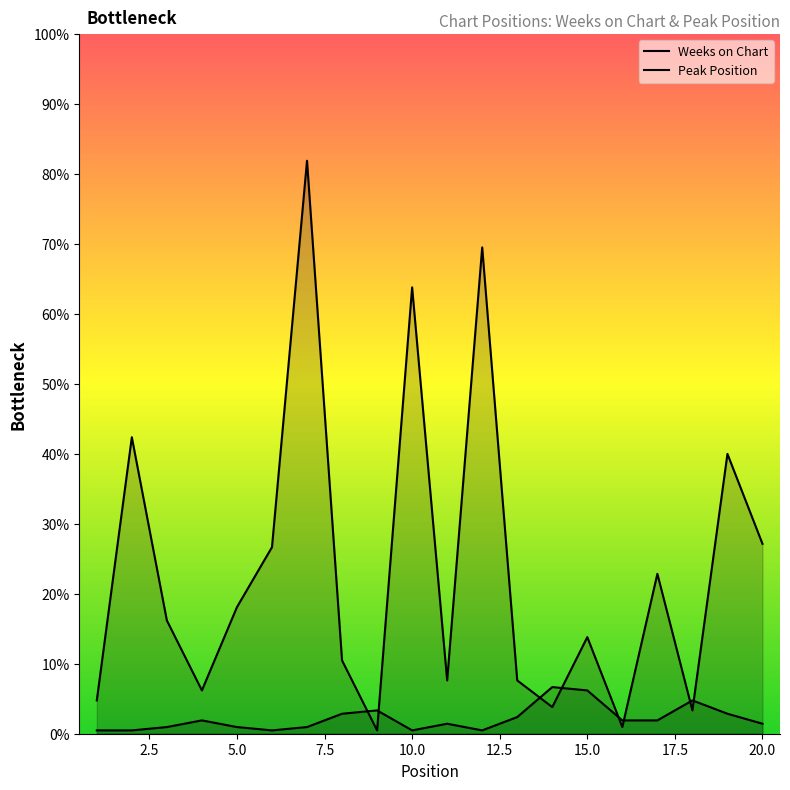

Where is the first local minimum for Weeks on Chart?

4